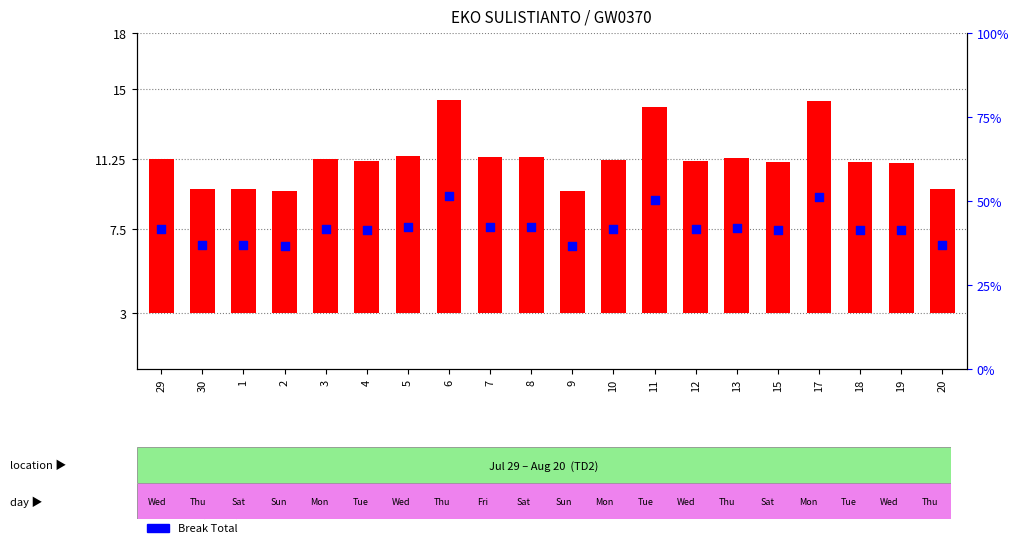

At how many categories does at least one series exceed 9?

3